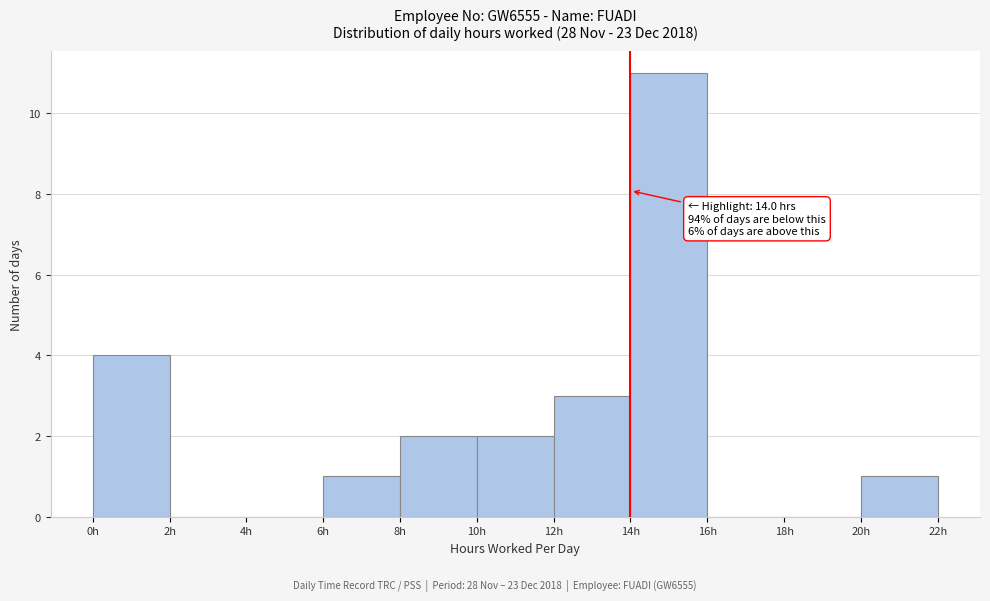

Over which range of the x-axis is the bar tallest?

14 to 16